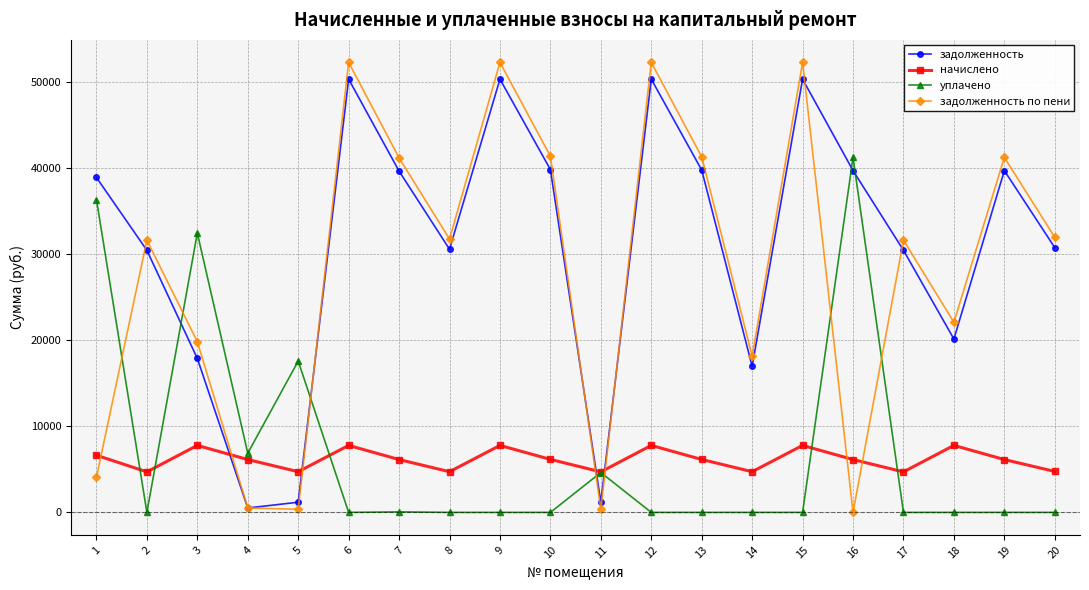

In начислено, how many points are higher than both neighbors (excluding endpoints)?

6